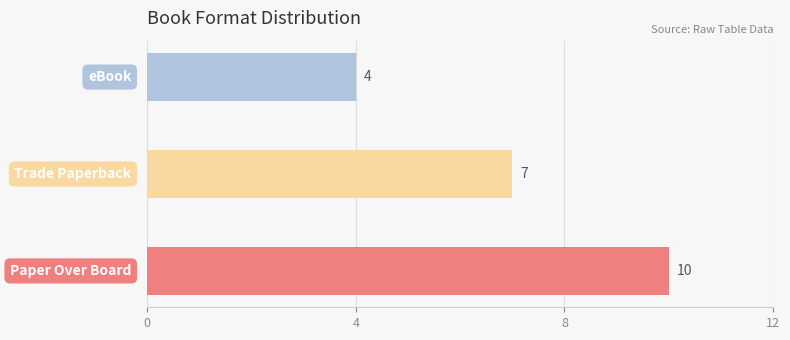

How many values are between 4 and 10?

3